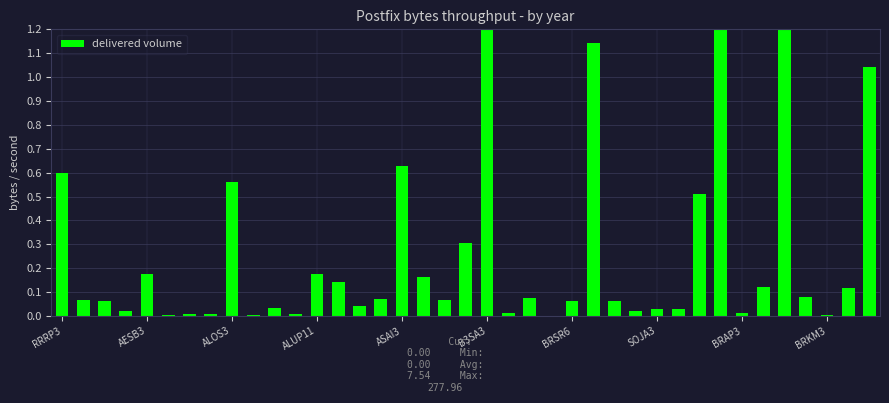

Reading right to left, what are all the values shown in this chart?

1.0	0.1	0.0	0.1	3.9	0.1	0.0	2.0	0.5	0.0	0.0	0.0	0.1	1.1	0.1	0.0	0.1	0.0	3.4	0.3	0.1	0.2	0.6	0.1	0.0	0.1	0.2	0.0	0.0	0.0	0.6	0.0	0.0	0.0	0.2	0.0	0.1	0.1	0.6